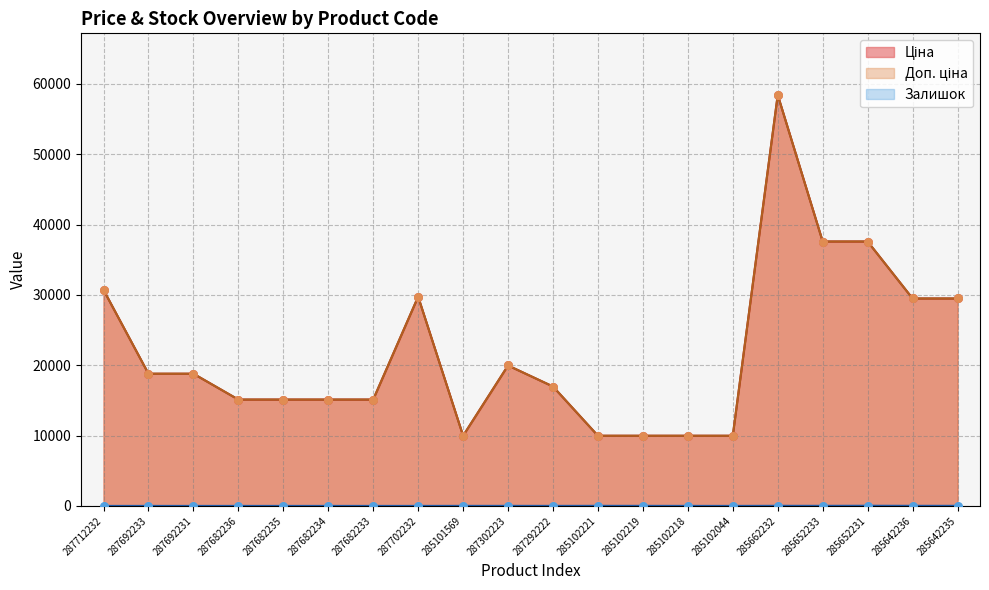

At how many categories does at least one series exceed 32645?

3